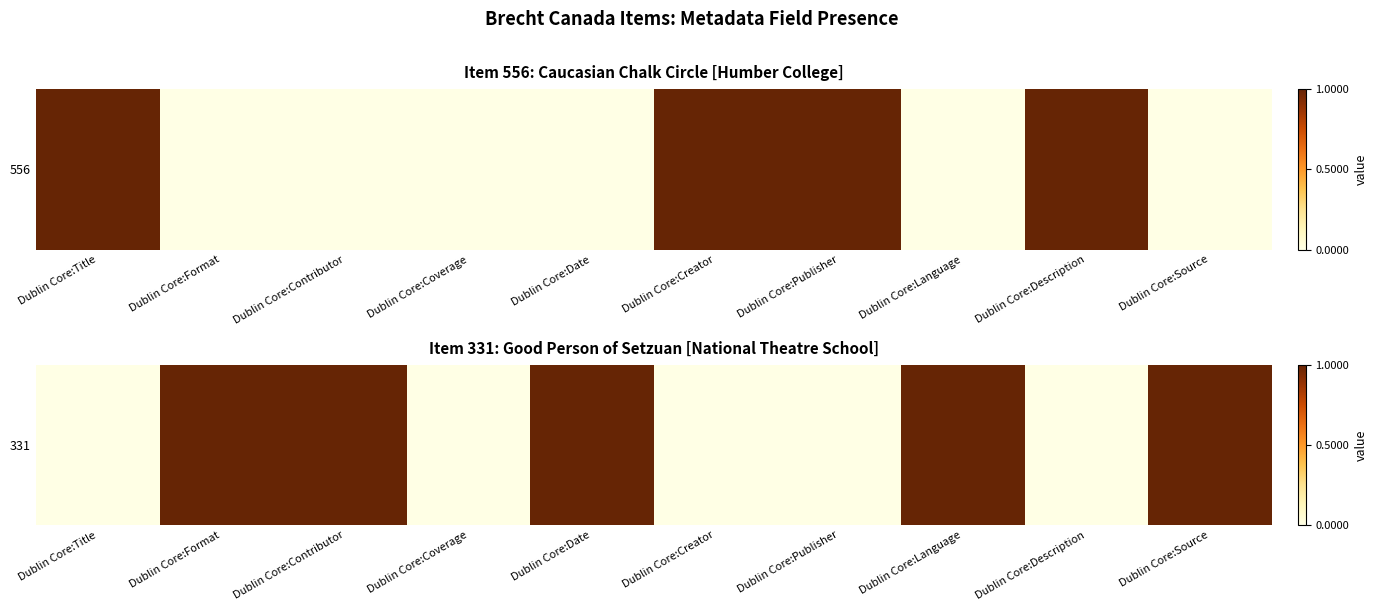

What is the difference between the maximum and minimum values?

1